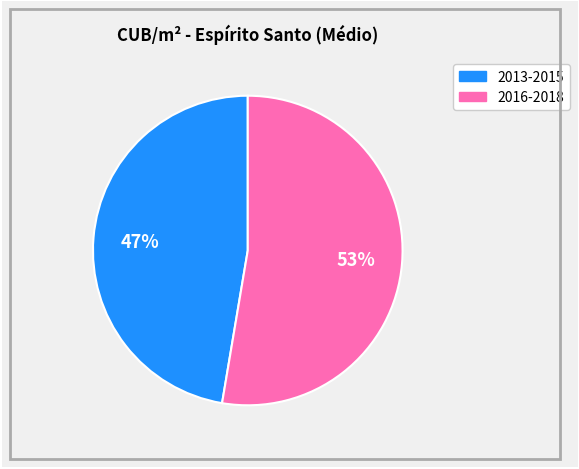

How many slices are in this pie chart?

2